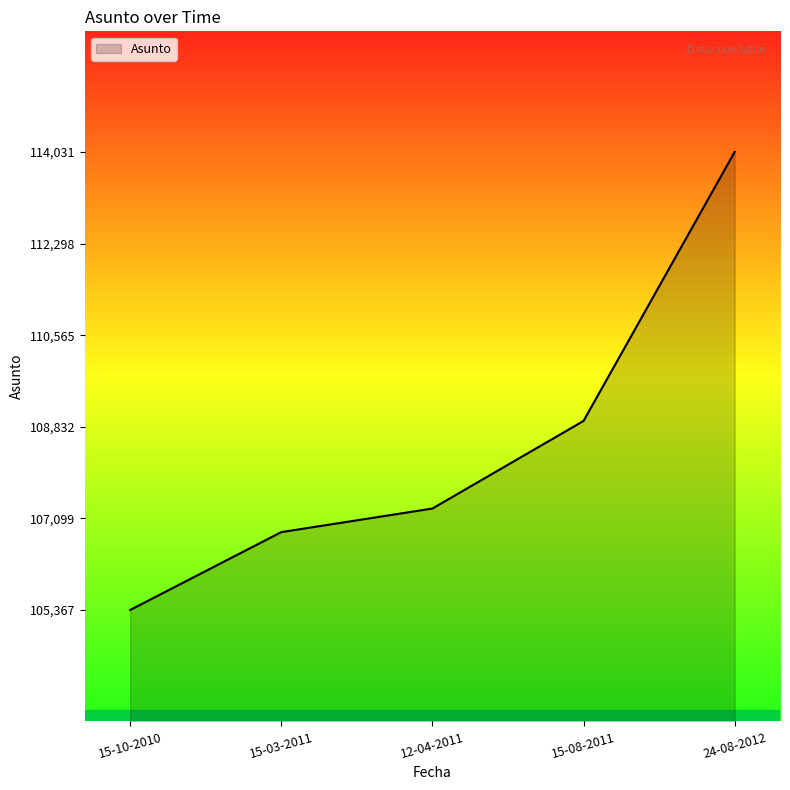

Rank the categories by value from lowest to highest.

15-10-2010, 15-03-2011, 12-04-2011, 15-08-2011, 24-08-2012